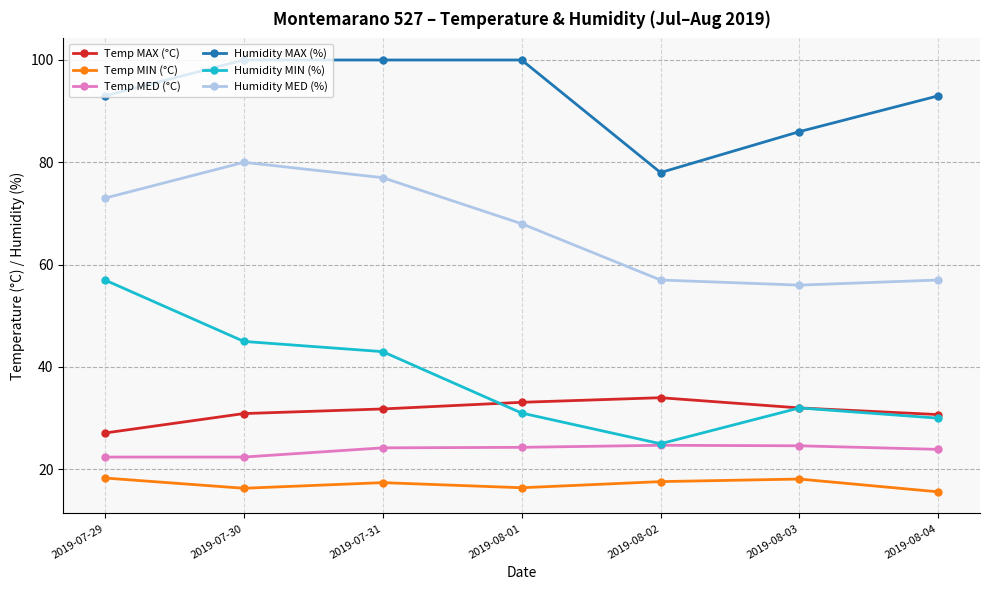

At how many categories does at least one series exceed 67?

7